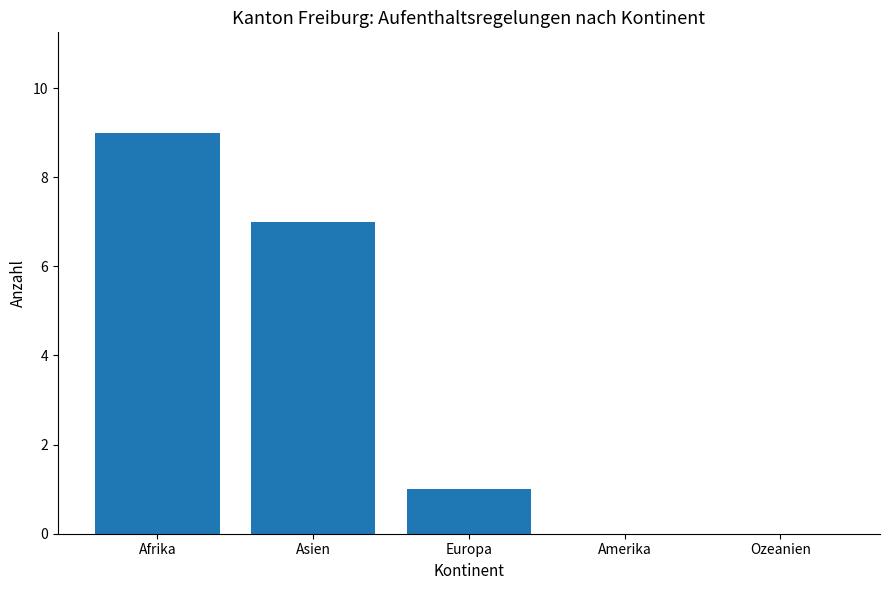

True or false: the data shows 0 at Ozeanien.

True